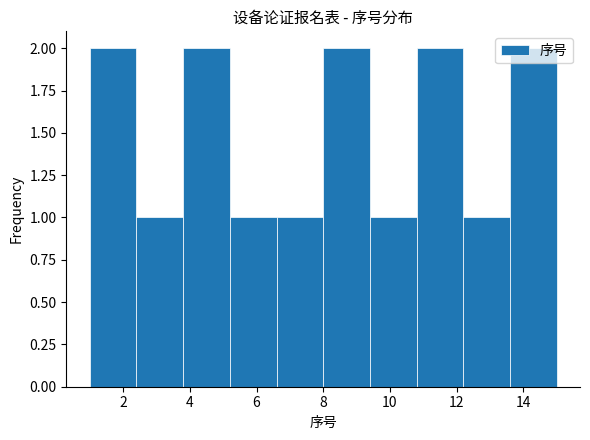

Reading left to right, transcribe this chart: for each bar, give the range it covers on the x-axis and its height. The values are not printed on the chart, so give them approximately, as read against the axis.

1.0 to 2.4: 2
2.4 to 3.8: 1
3.8 to 5.2: 2
5.2 to 6.6: 1
6.6 to 8.0: 1
8.0 to 9.4: 2
9.4 to 10.8: 1
10.8 to 12.2: 2
12.2 to 13.6: 1
13.6 to 15.0: 2